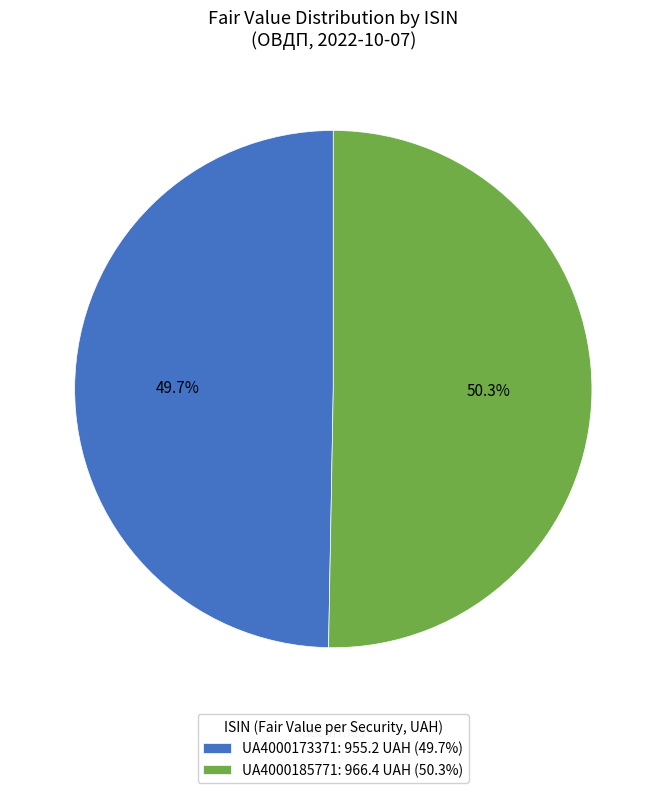

Is it true that UA4000185771 is 39% of the pie?

False